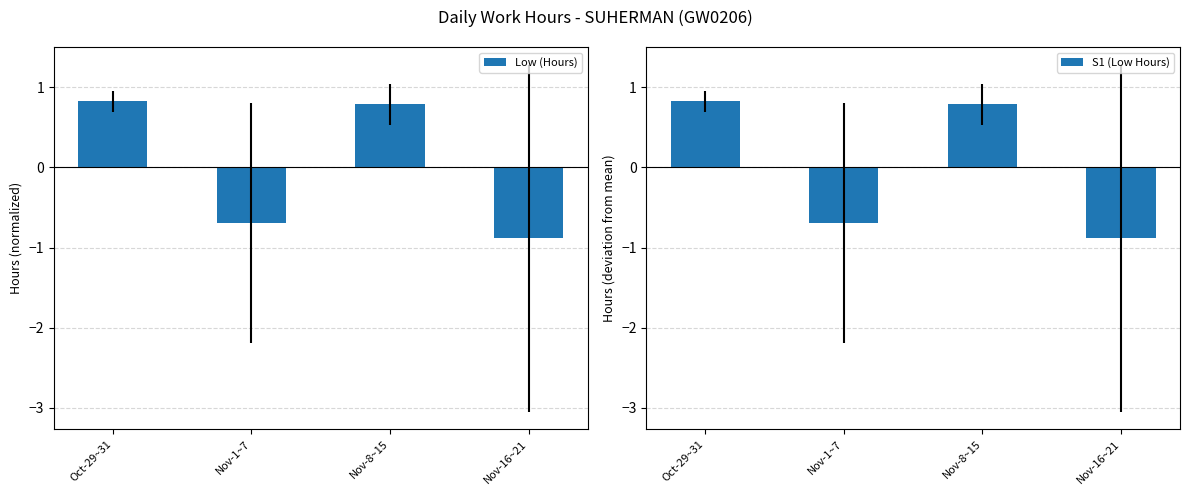

True or false: Low (Hours) has a value of 1.4 at Oct-29~31.

False